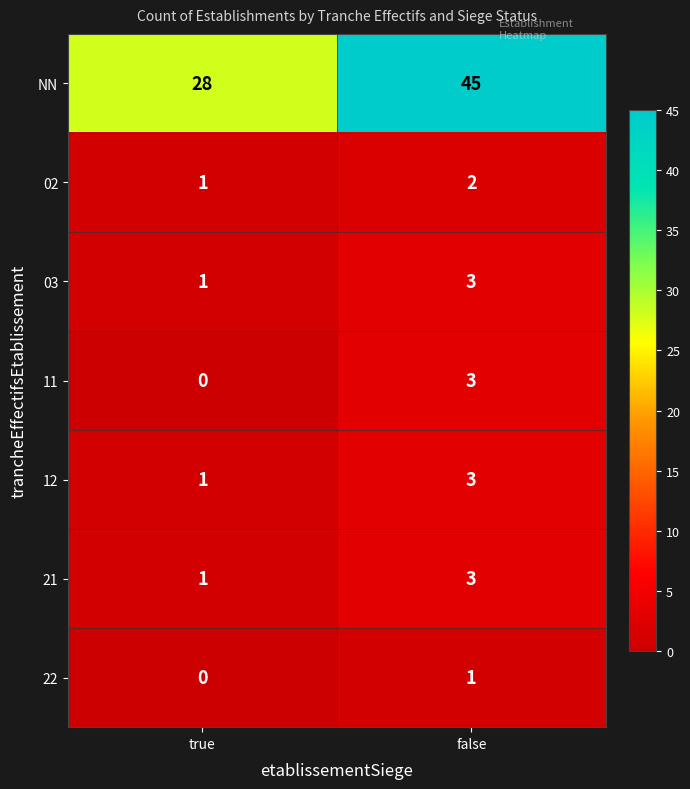

How many data points in 12 are less than 3?

1